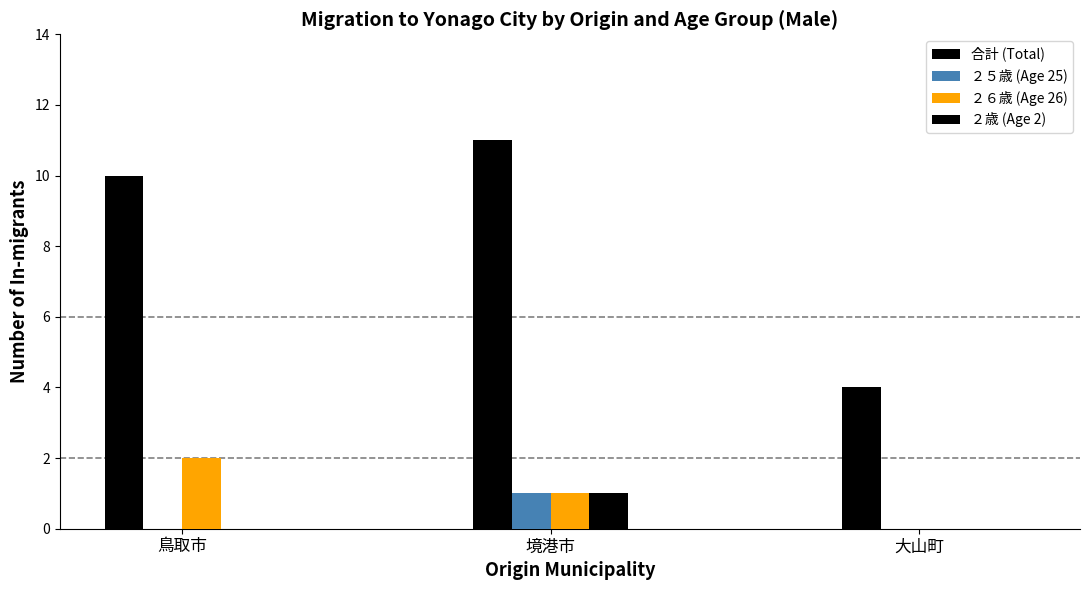

How many series are shown in this chart?

4